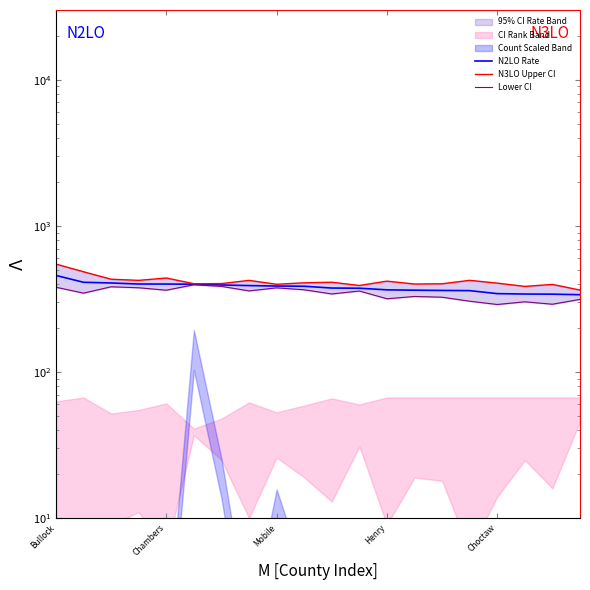

List the labels in order of N3LO Upper CI value, largest first.

Bullock, Chambers, Choctaw, Mobile, 15, Henry, 7, 12, 10, 9, 16, 6, 5, 14, 13, 8, 18, 11, 17, 19